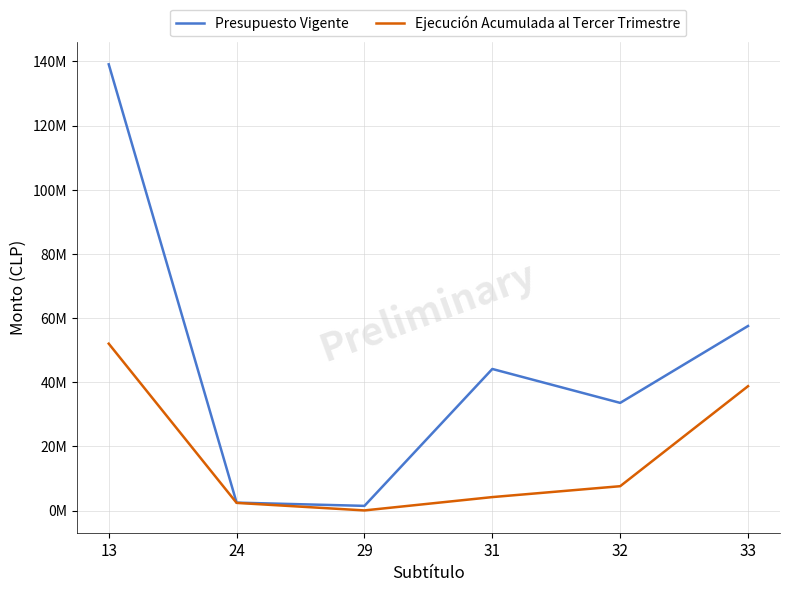

Does the chart display data point markers on the line(s)?

No